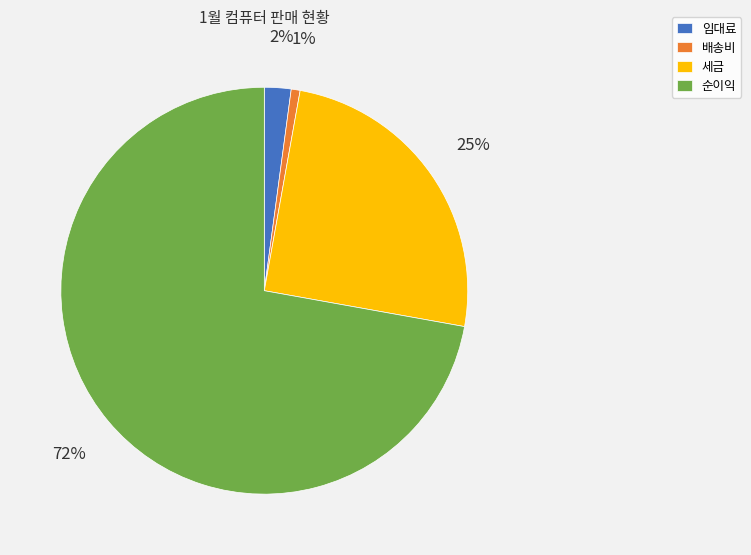

Do 임대료 and 세금 together represent more than half of the pie?

No